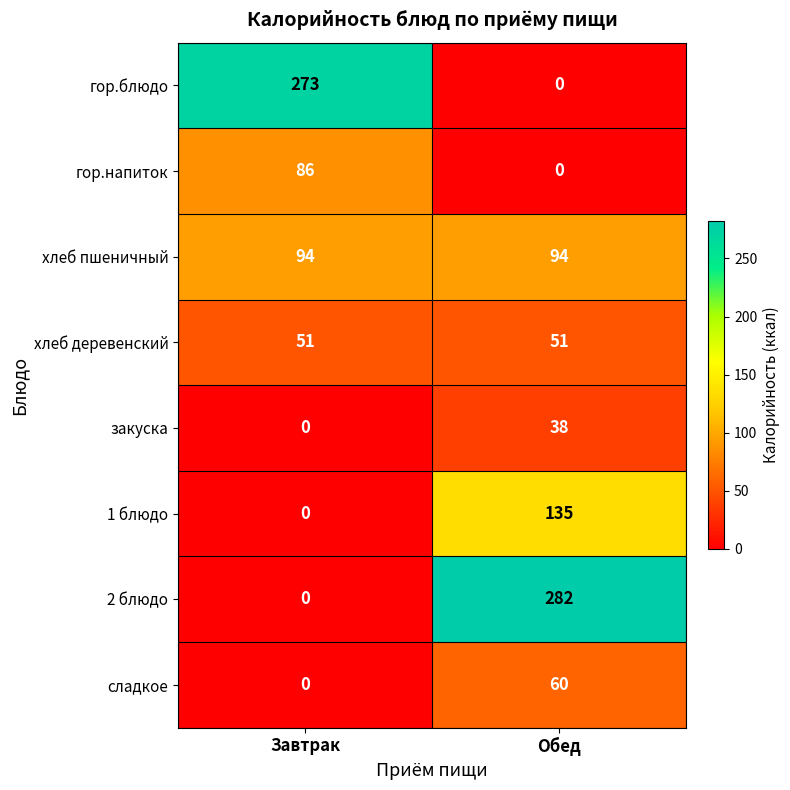

Which series has the largest range (max minus min)?

2 блюдо